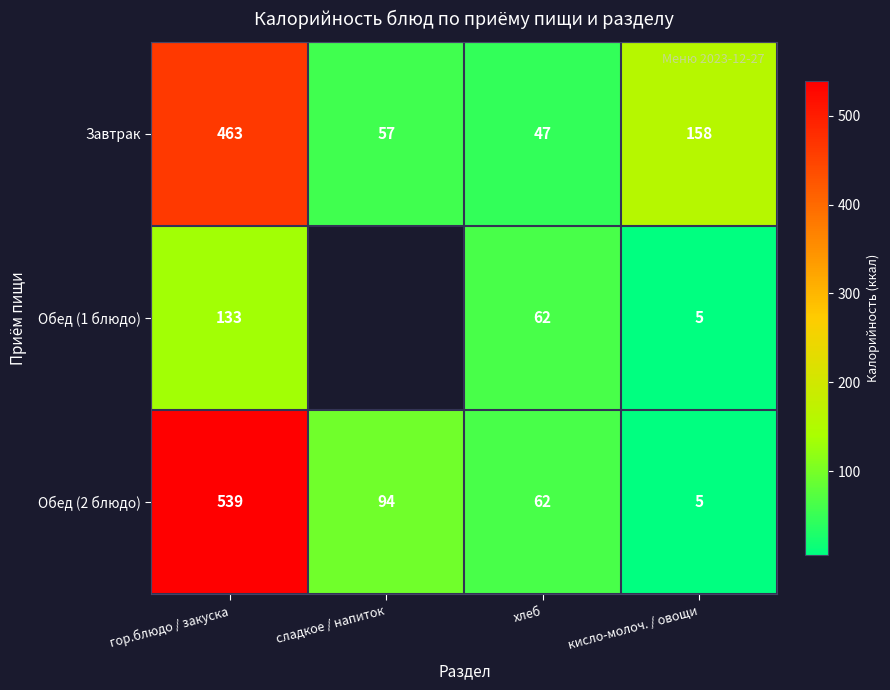

What is the average value of the Завтрак series?

181